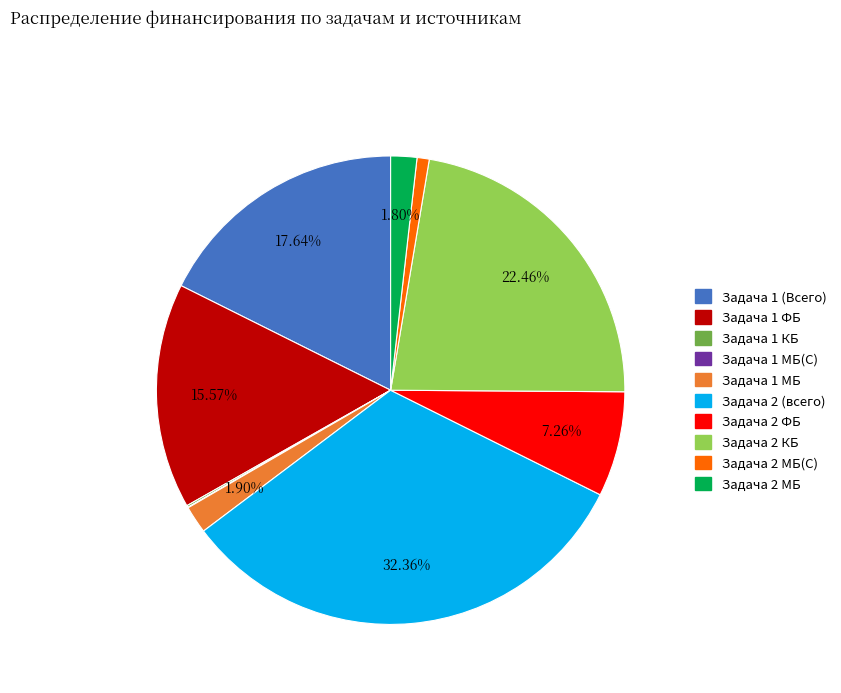

Does any single category account for the majority?

No